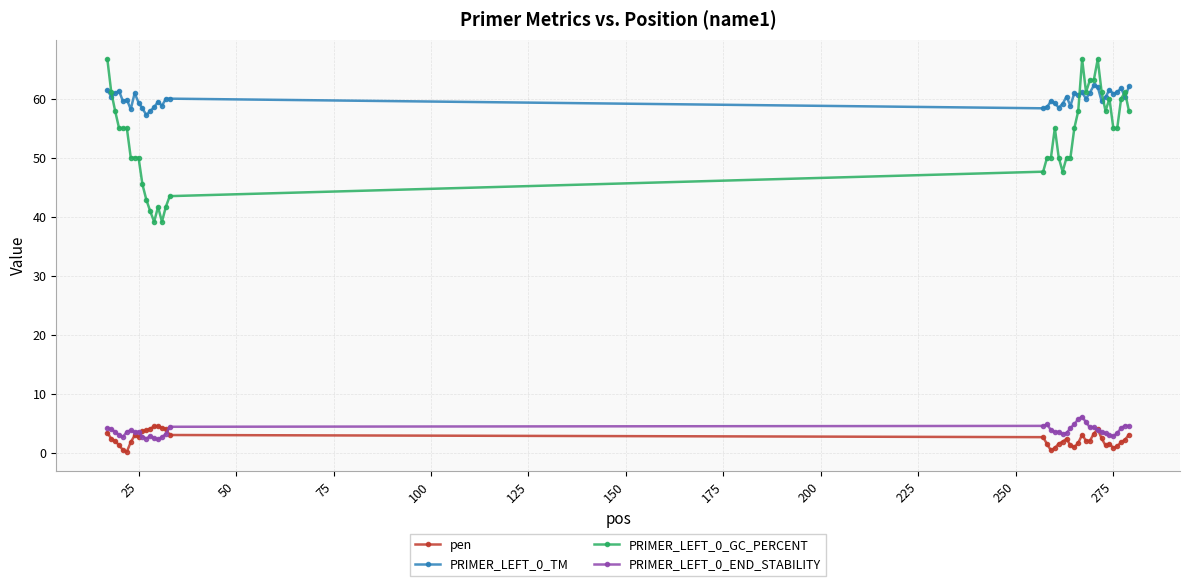

True or false: PRIMER_LEFT_0_GC_PERCENT and pen intersect in this chart.

False